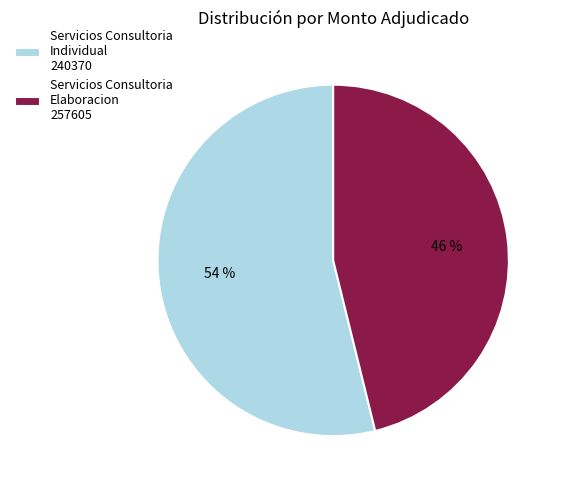

Is the sum of Servicios Consultoria Elaboracion 257605 and Servicios Consultoria Individual 240370 greater than half?

Yes